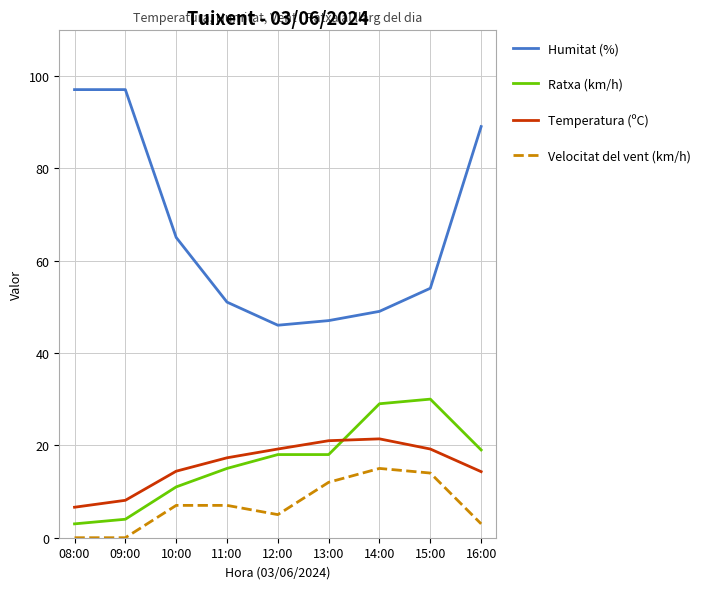

True or false: Temperatura (ºC) has a value of 8.1 at 09:00.

True